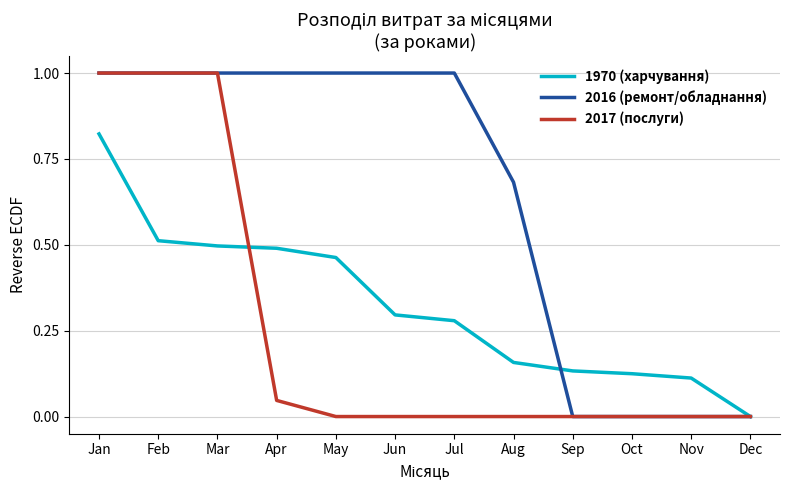

The 2017 (послуги) series shows 1.4 at Mar. True or false?

False